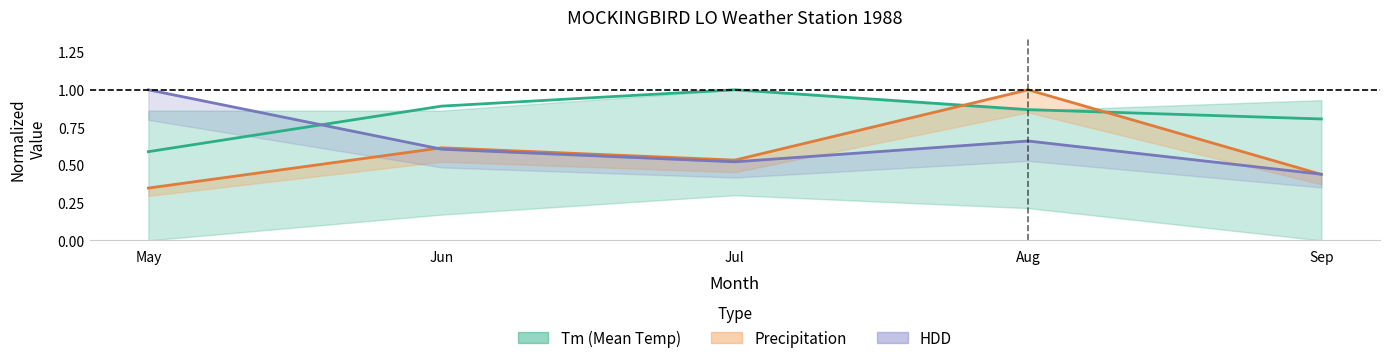

How many interior local valleys does the HDD (mean) series have?

1